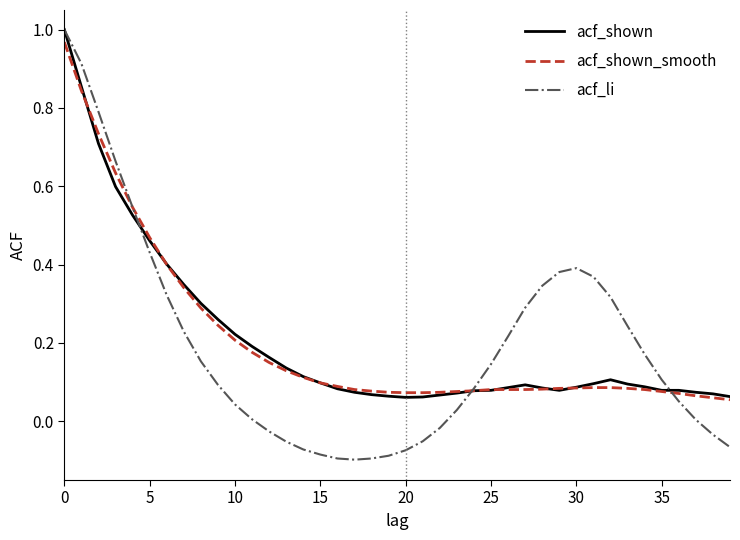

Which series has the largest range (max minus min)?

acf_li